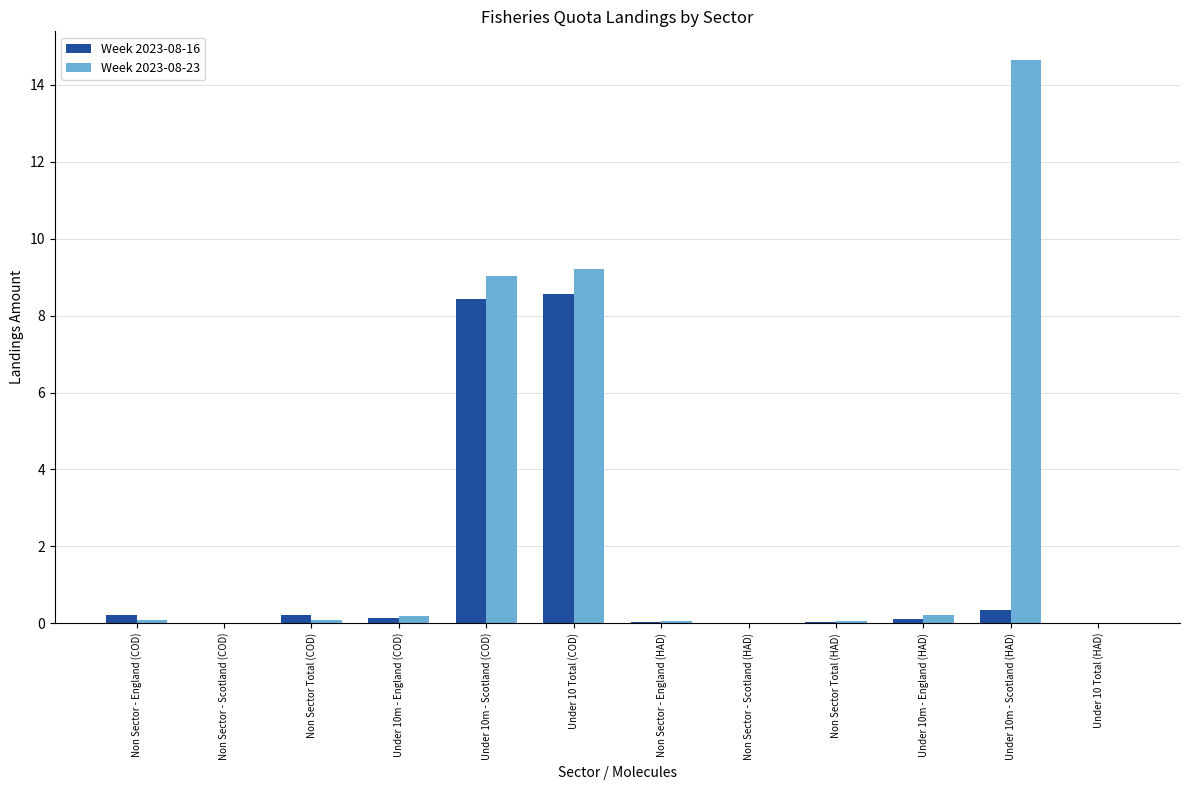

What is the greatest value displayed?

14.7